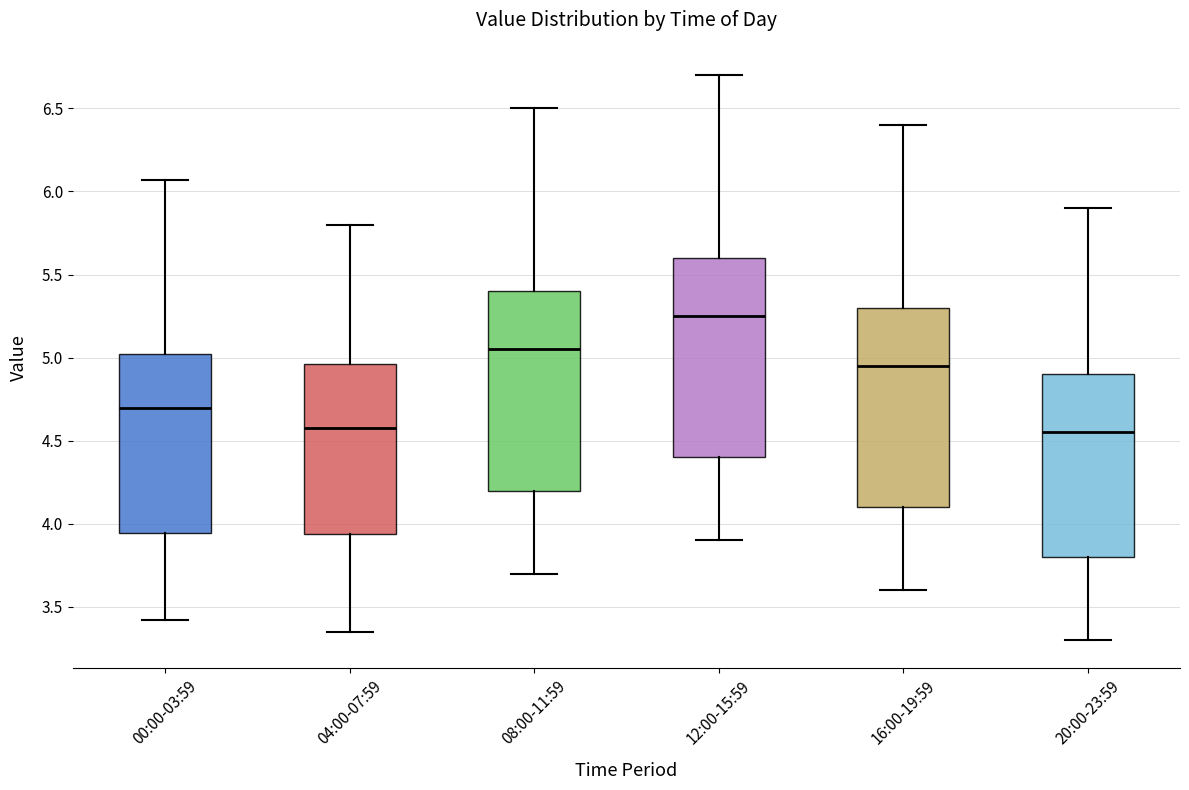

Where is the lower edge of the box for 20:00-23:59 on the y-axis? The values are not printed on the chart, so give them approximately, as read against the axis.

3.80